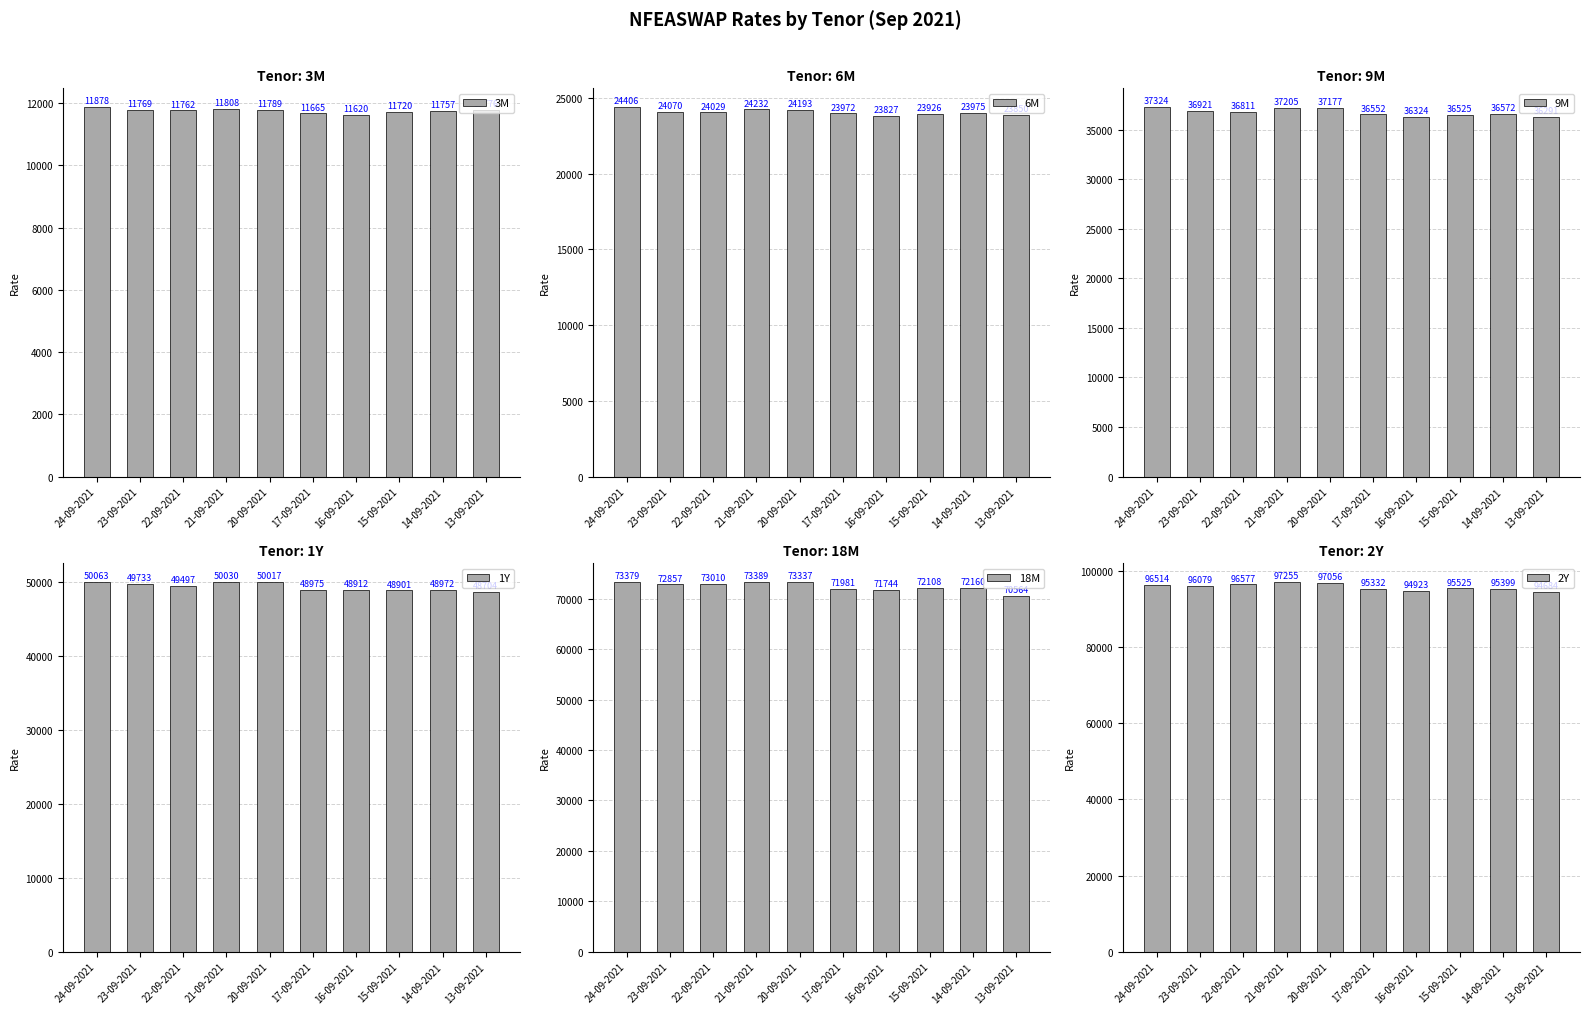

Between 16-09-2021 and 13-09-2021, which is larger?

13-09-2021